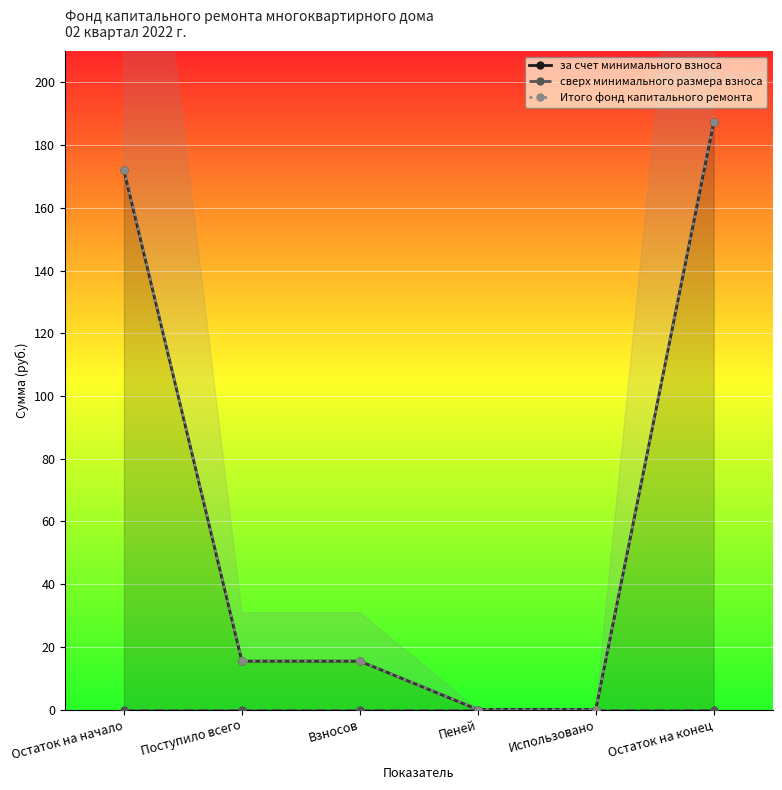

What is the highest value of the Итого фонд капитального ремонта series?

187.4